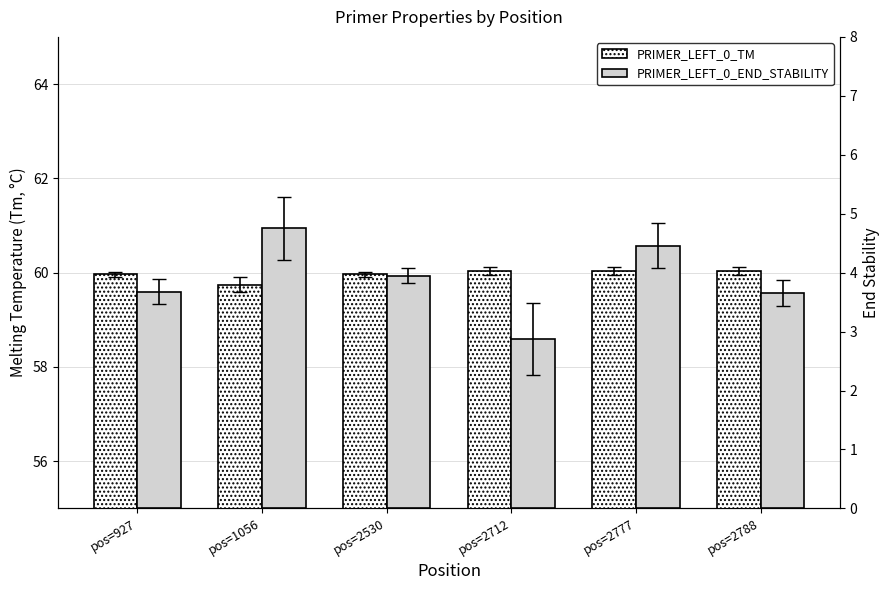

Which series has the largest total across all categories?

PRIMER_LEFT_0_TM